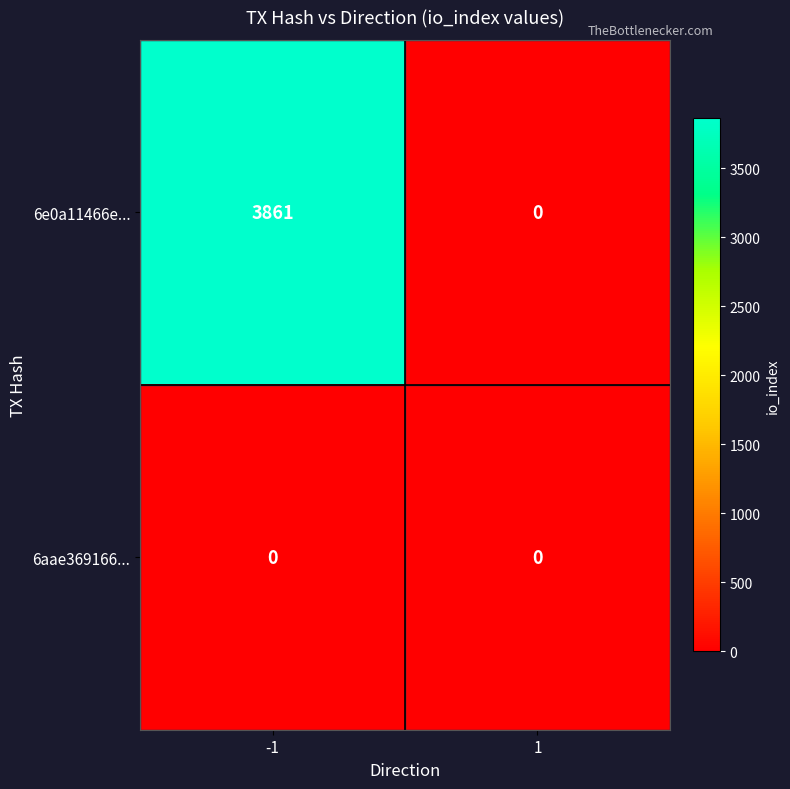

At how many categories does at least one series exceed 701?

1